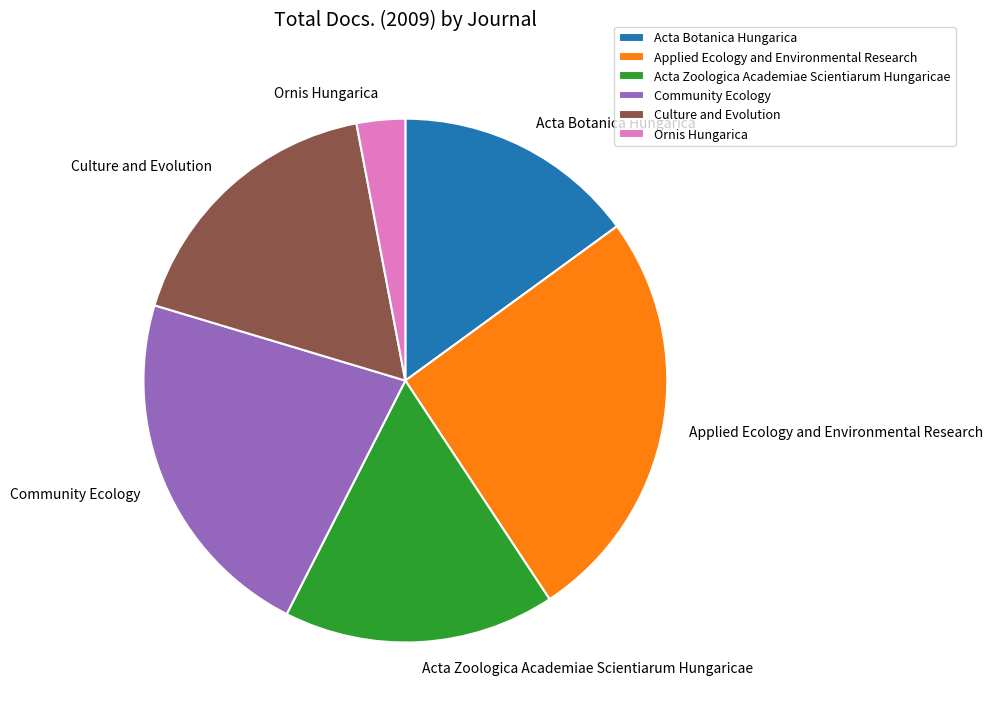

Which has a higher value, Community Ecology or Ornis Hungarica?

Community Ecology